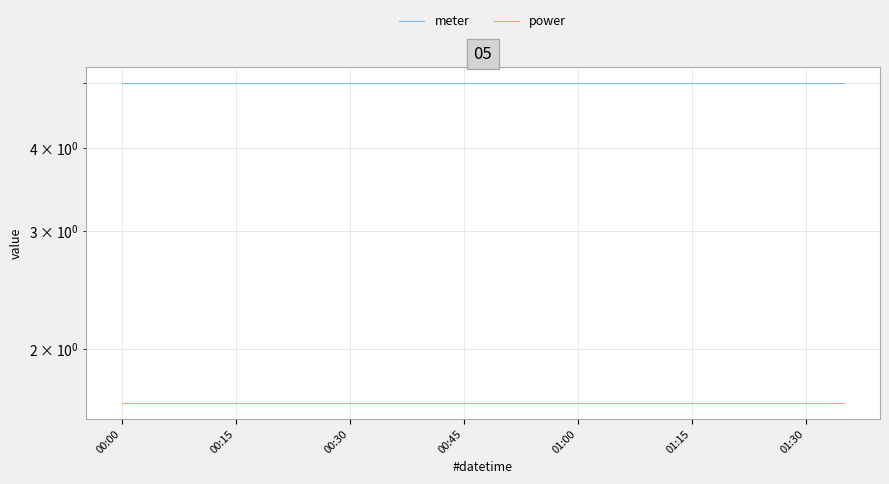

The value of meter at 11 is 5.0. True or false?

True